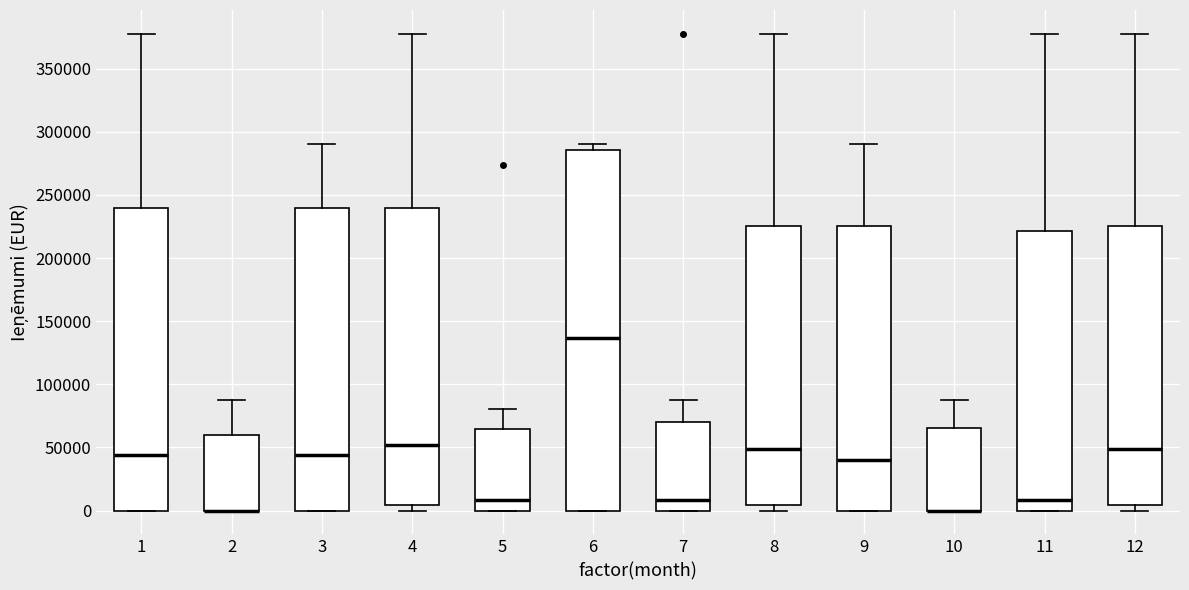

Comparing the boxes themselves (not the whiskers), which one is the tallest?

6